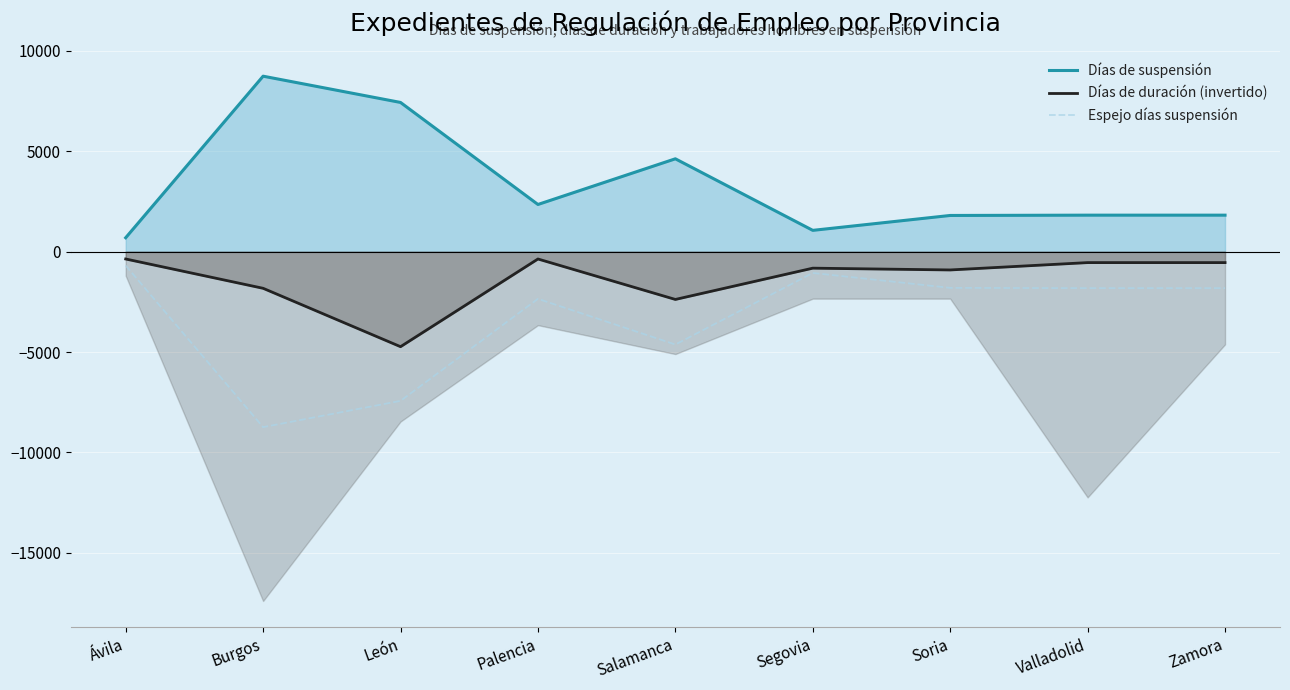

What is the difference between the maximum and minimum values in the Días de suspensión series?

8047